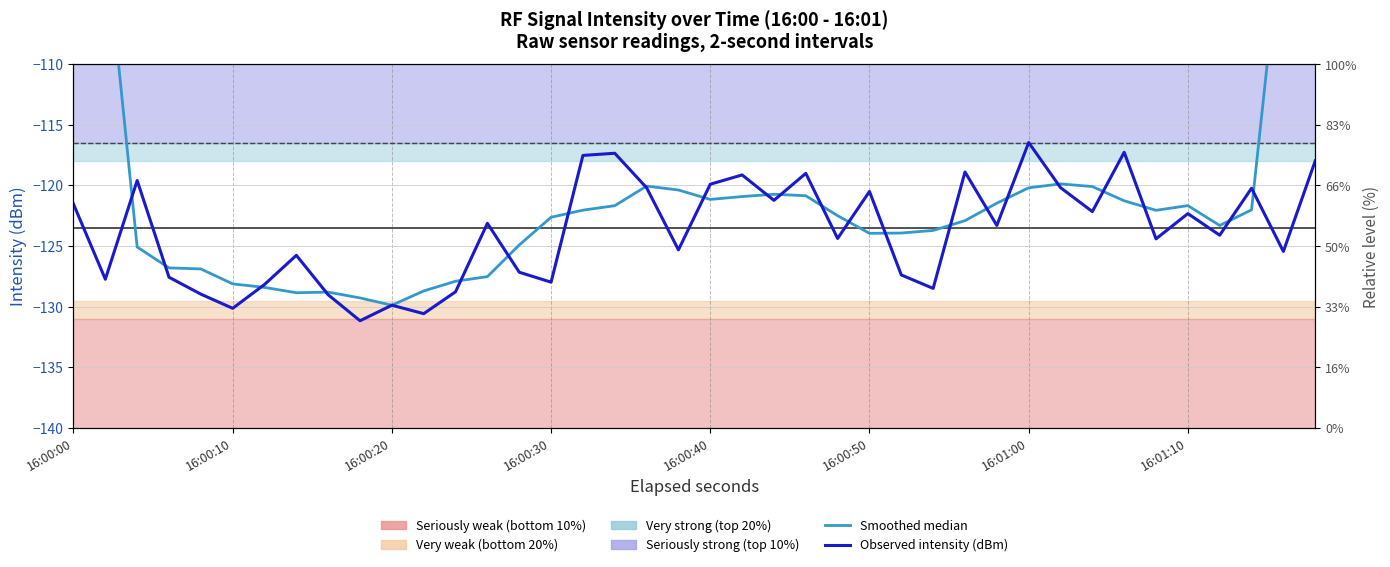

What is the average value of the 30-pt median (smoothed) series?

-120.1